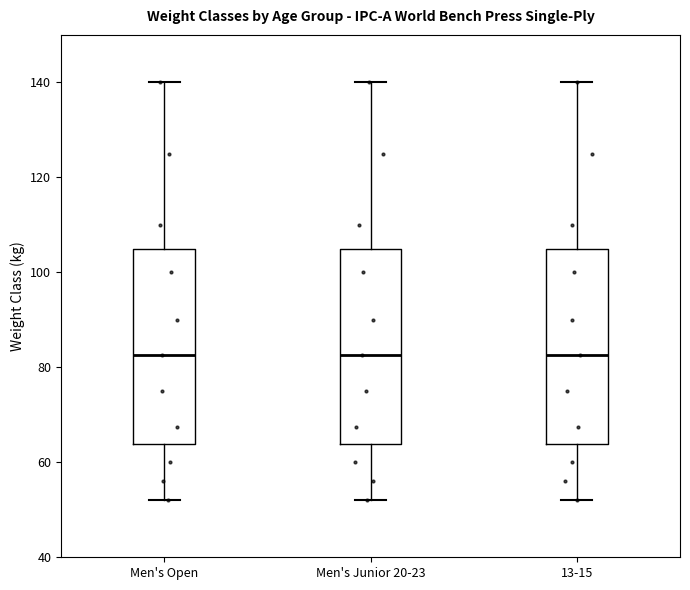

Where is the lower edge of the box for 13-15 on the y-axis? The values are not printed on the chart, so give them approximately, as read against the axis.

64